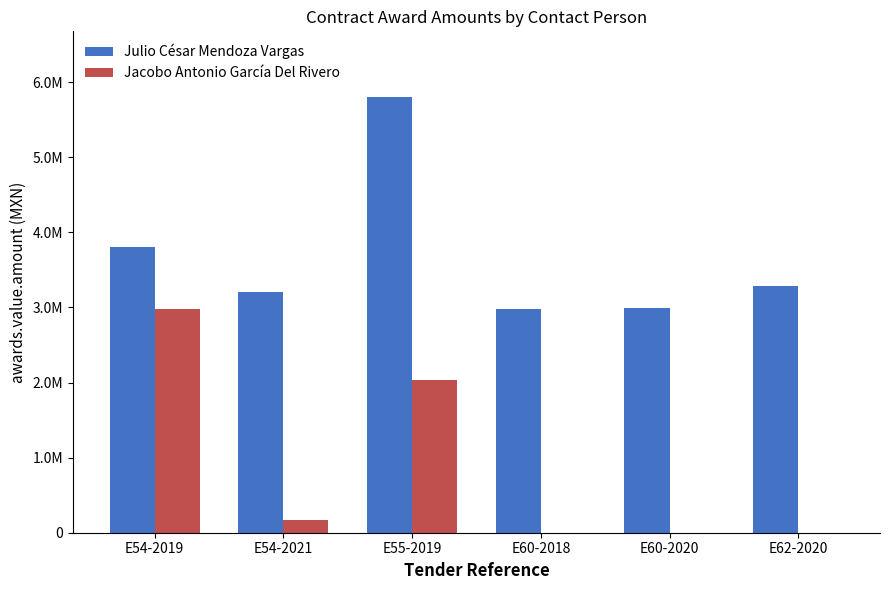

Which label corresponds to the largest value in the chart?

E55-2019